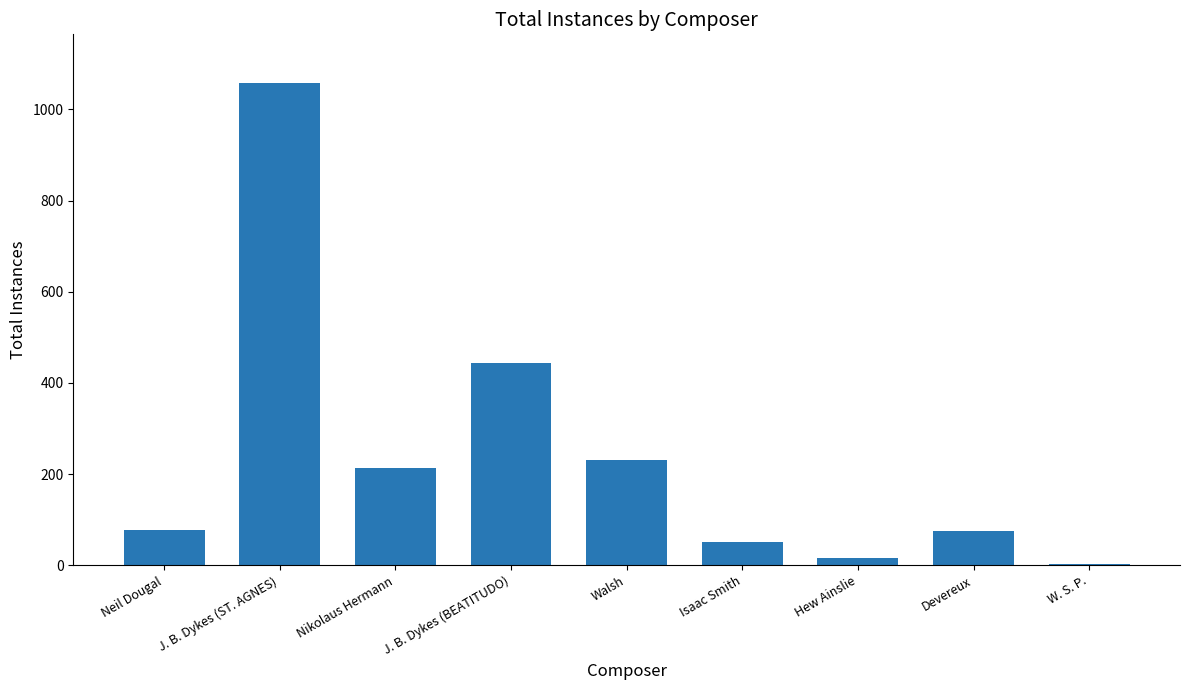

At which label is the value closest to 531?

J. B. Dykes (BEATITUDO)